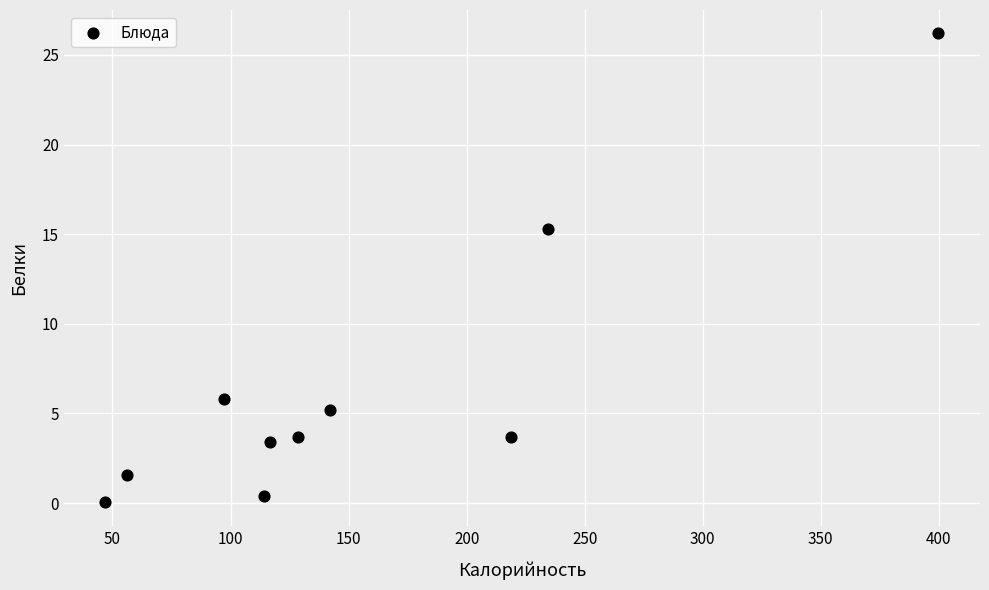

What Y value in the scatter plot is closest to 13?

15.3